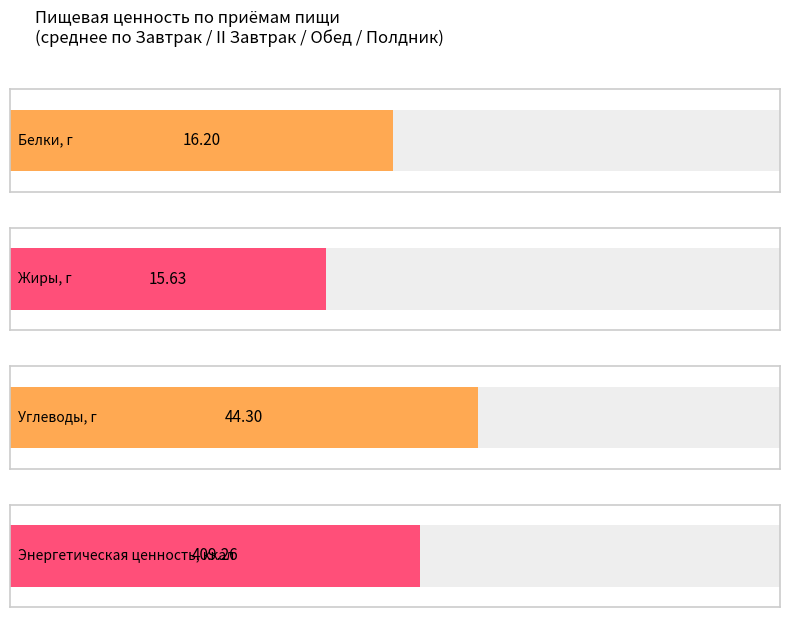

Which series changed the most between Завтрак and Обед?

Энергетическая ценность, ккал